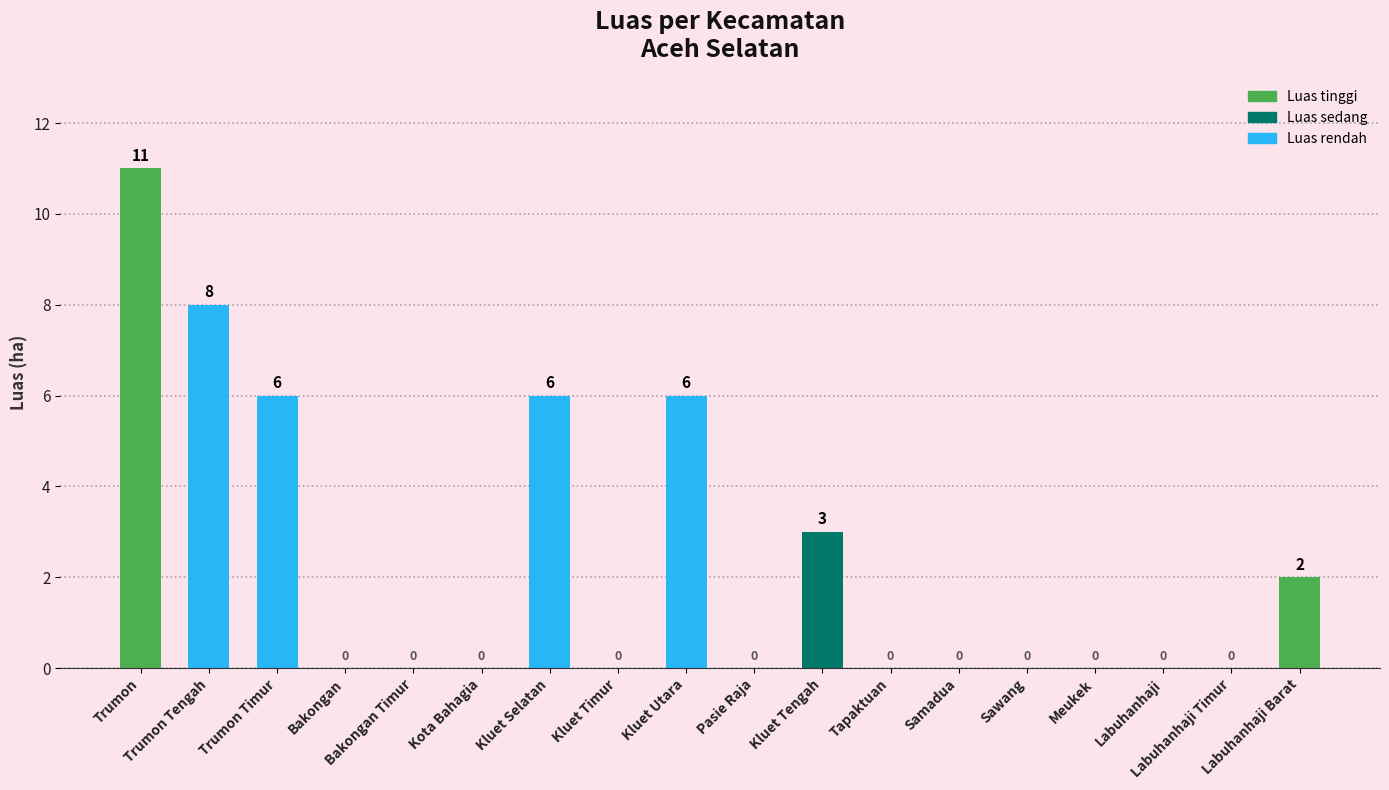

How many values are between 0 and 6?

16